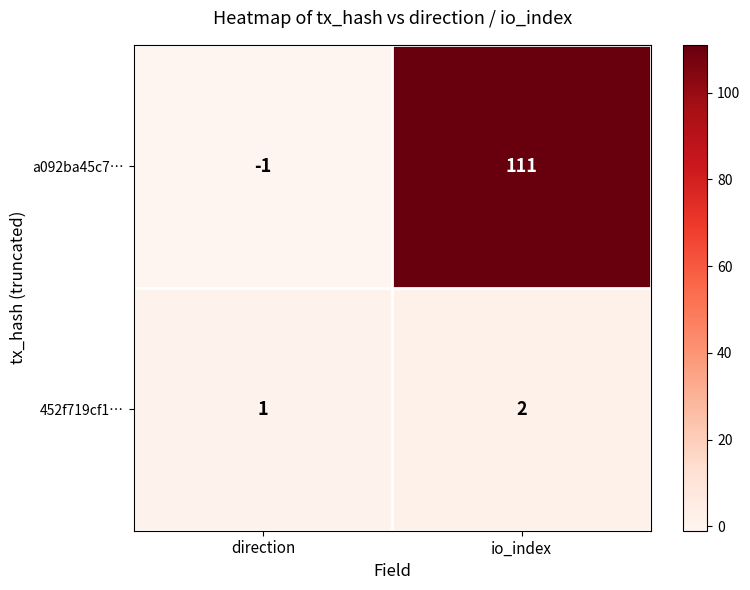

What is the spread (max minus min) of values at direction?

2